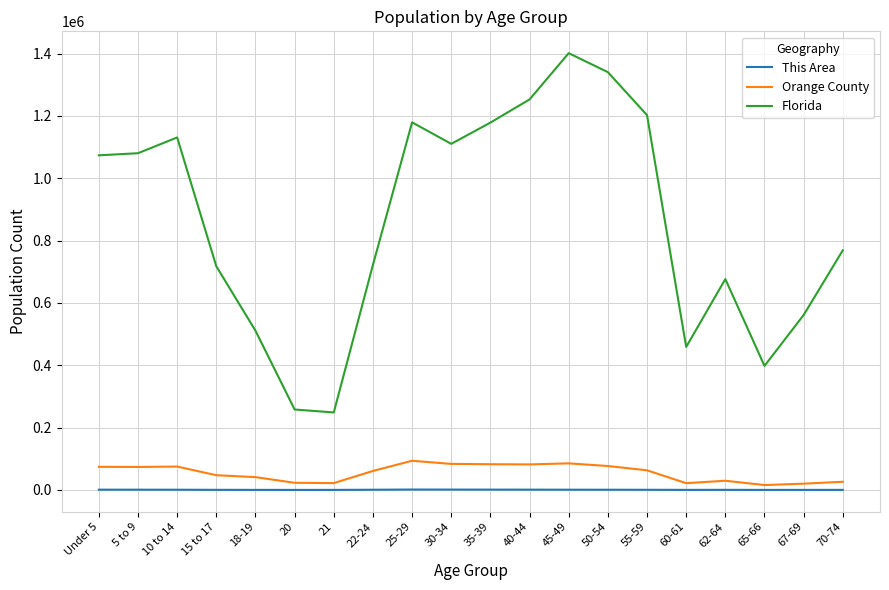

Where does the This Area series first go above 652?

Under 5